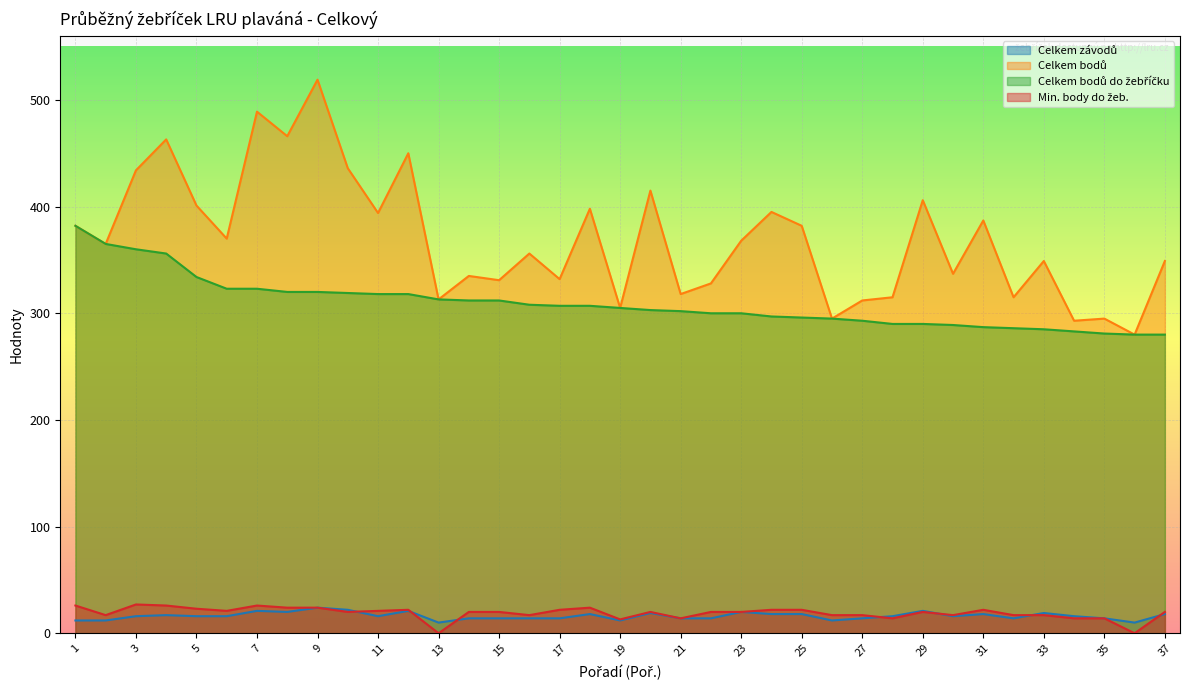

What is the value of the Celkem bodů do žebříčku point at the 24th from the left?

297